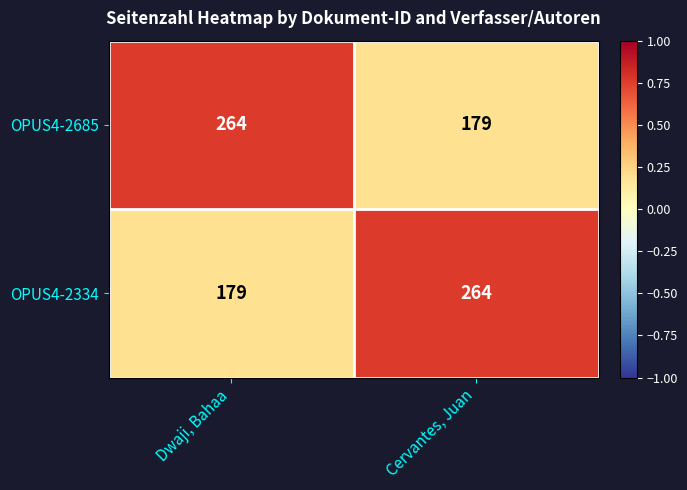

What is the total value across all series at Dwaji, Bahaa?

443